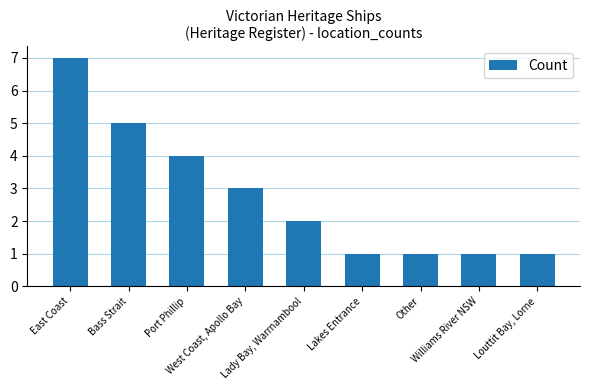

The value at Lady Bay, Warrnambool is 3. True or false?

False